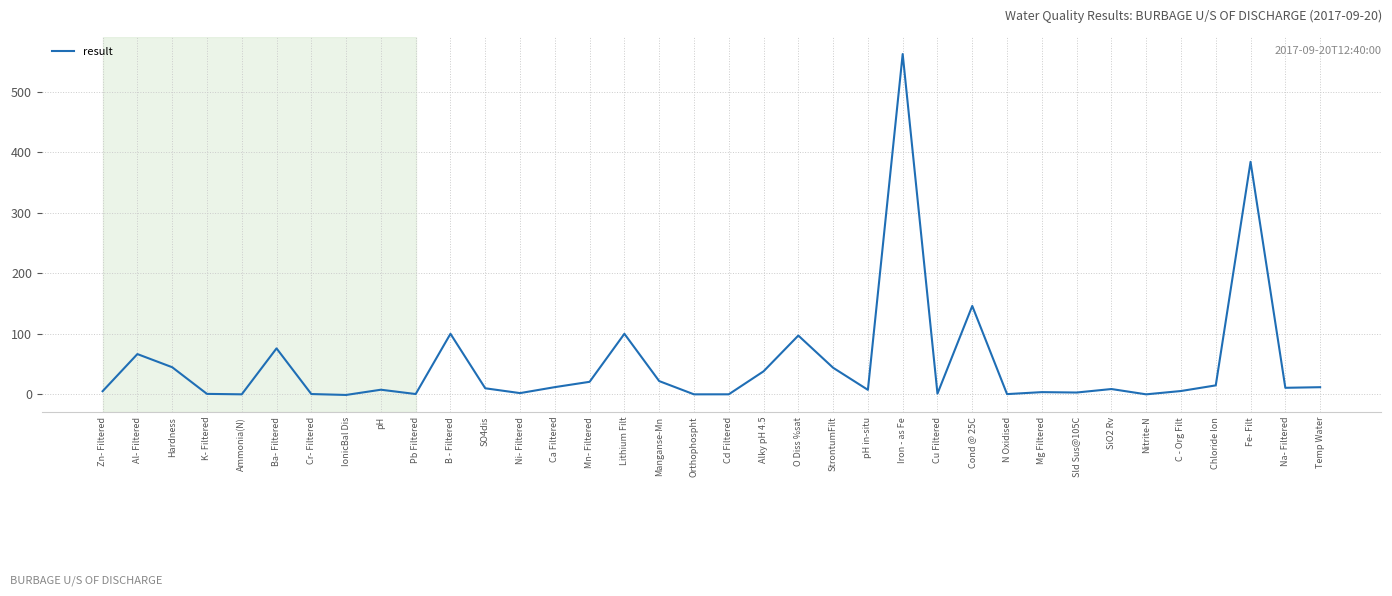

What is the difference between the second highest and minimum values?

385.0